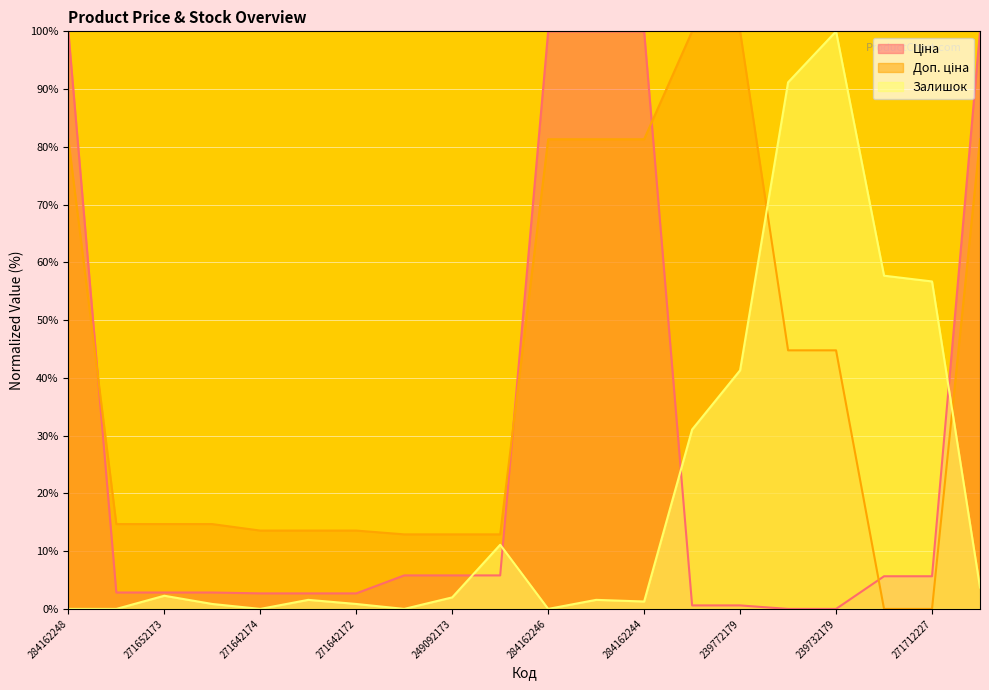

What are all the series names shown in the legend?

Ціна, Доп. ціна, Залишок